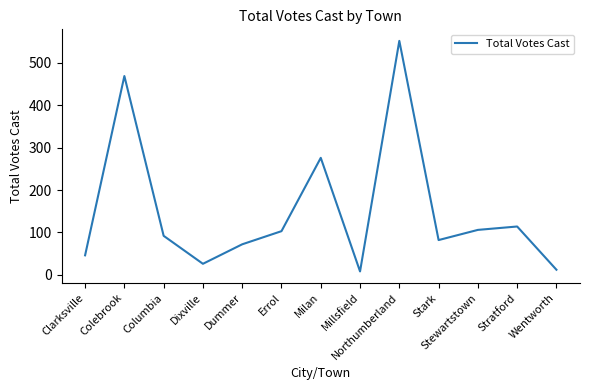

How many distinct data groups are displayed?

1